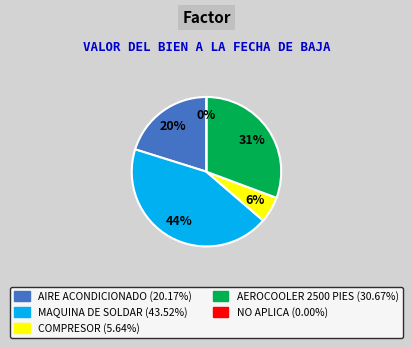

To the nearest percent, what is the difference between the no aplica and maquina de soldar slice percentages?

44%